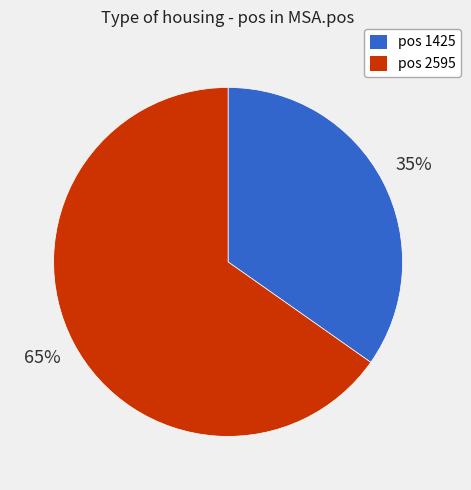

To the nearest percent, what is the average slice percentage?

50%